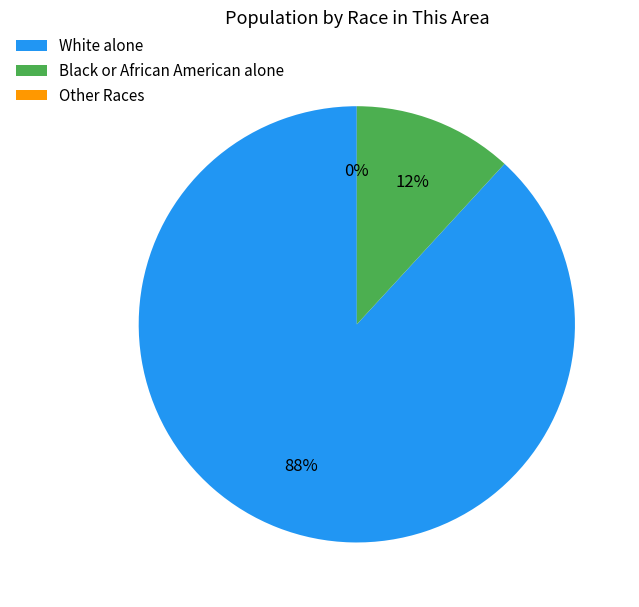

Which slice is the largest?

White alone